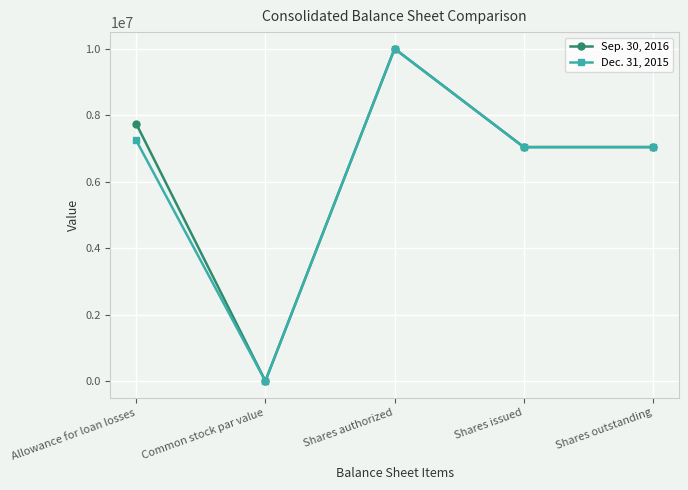

True or false: Dec. 31, 2015 has more than 2 interior local peaks.

False